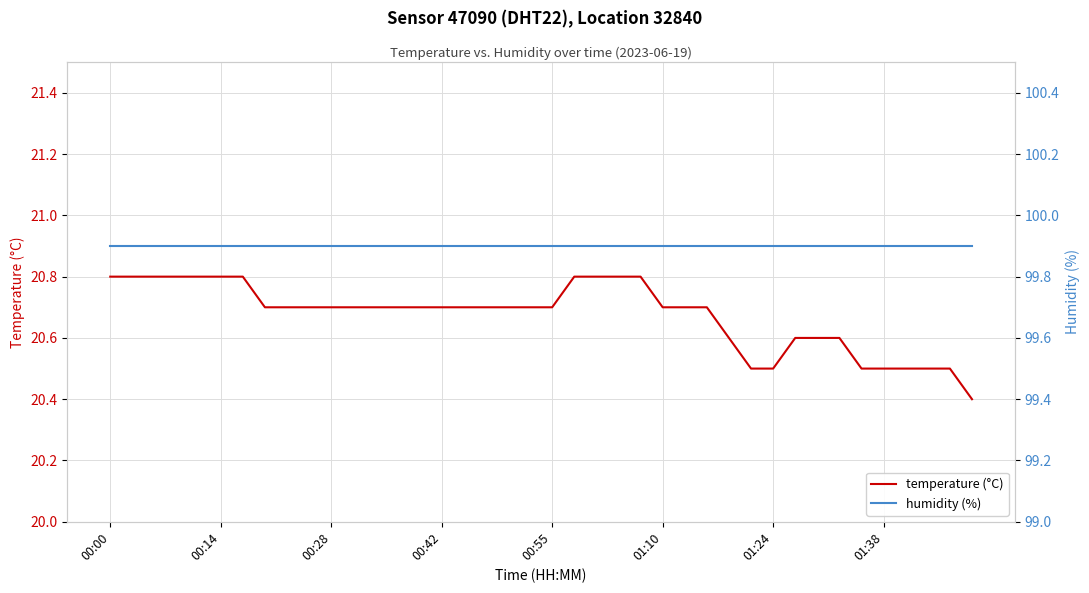

Rank the series by their maximum value, from lowest to highest.

temperature (°C), humidity (%)